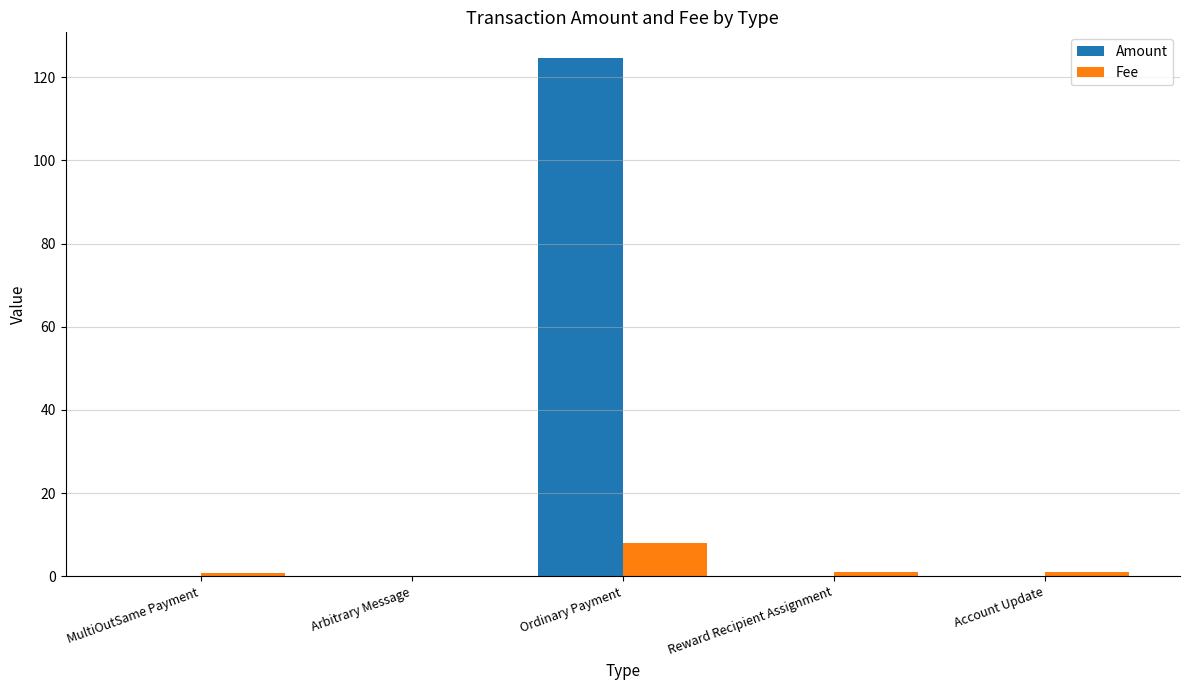

At which category is the sum across all series the highest?

Ordinary Payment